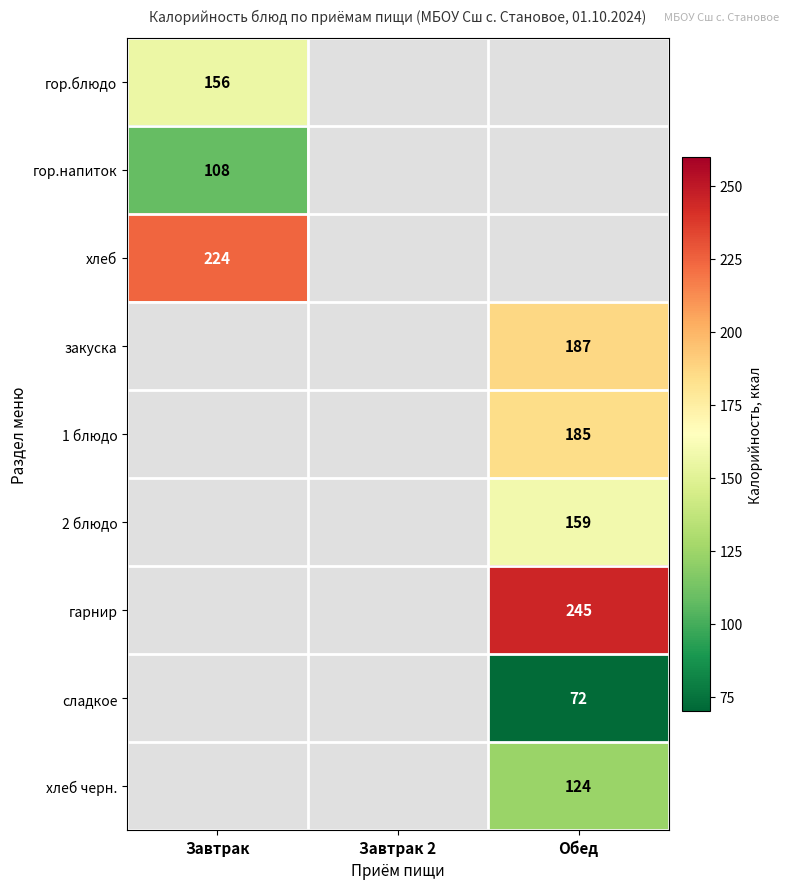

True or false: гор.напиток has a value of 51 at Завтрак.

False